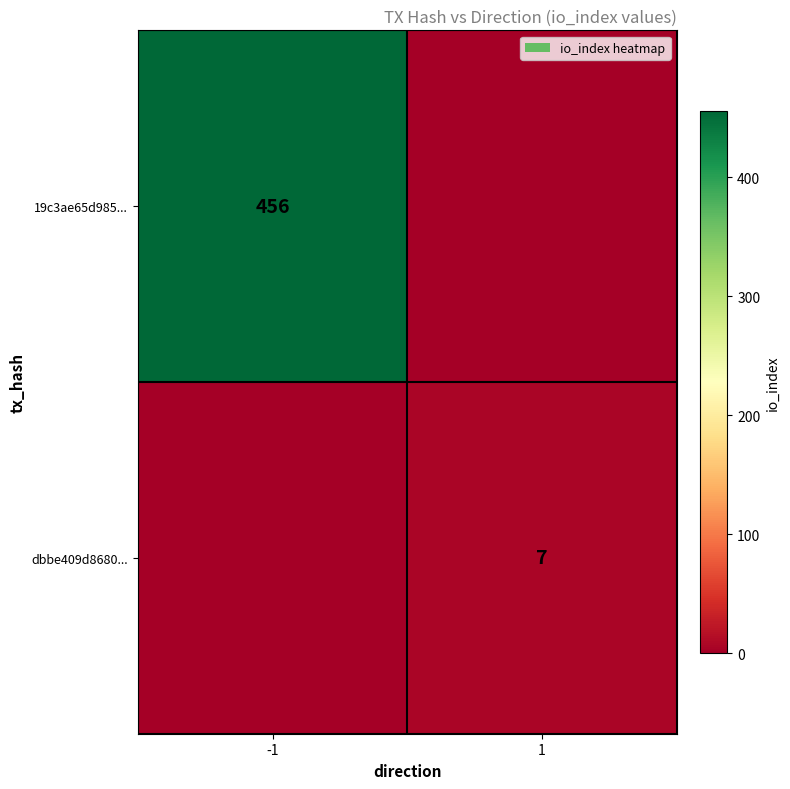

The value of 19c3ae65d985... at -1 is 456. True or false?

True